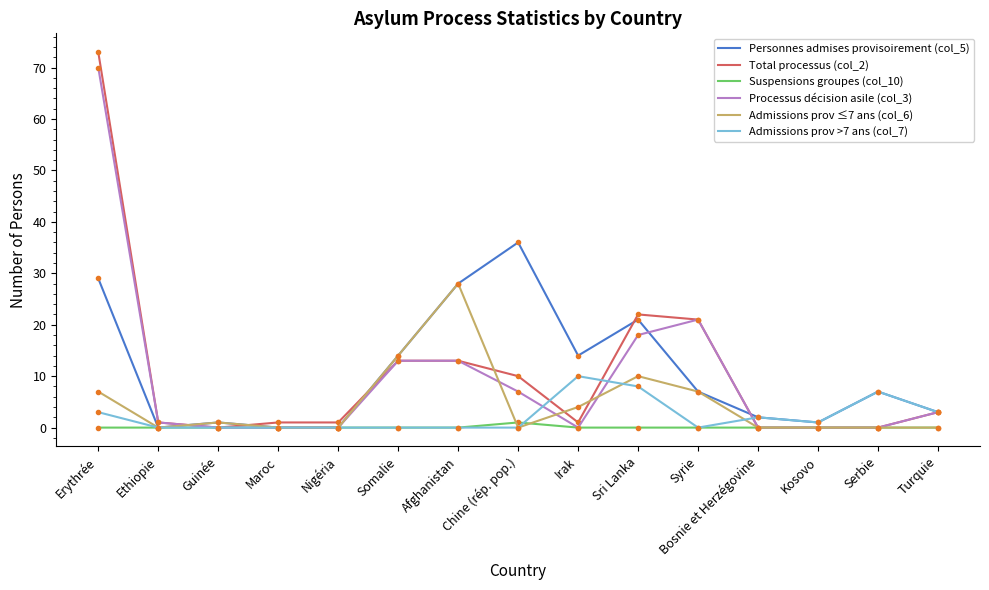

What is the sum of the Admissions prov ≤7 ans (col_6) values at Afghanistan and Guinée?

29